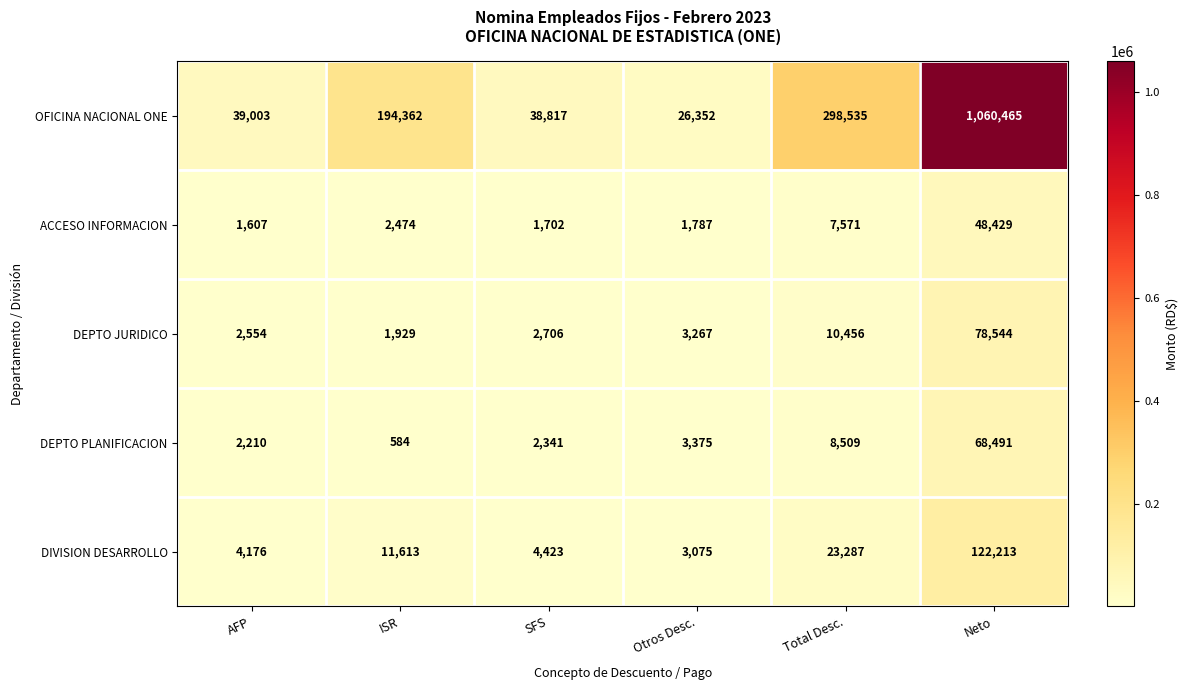

What is the difference between the maximum and minimum values in the ACCESO INFORMACION series?

46822